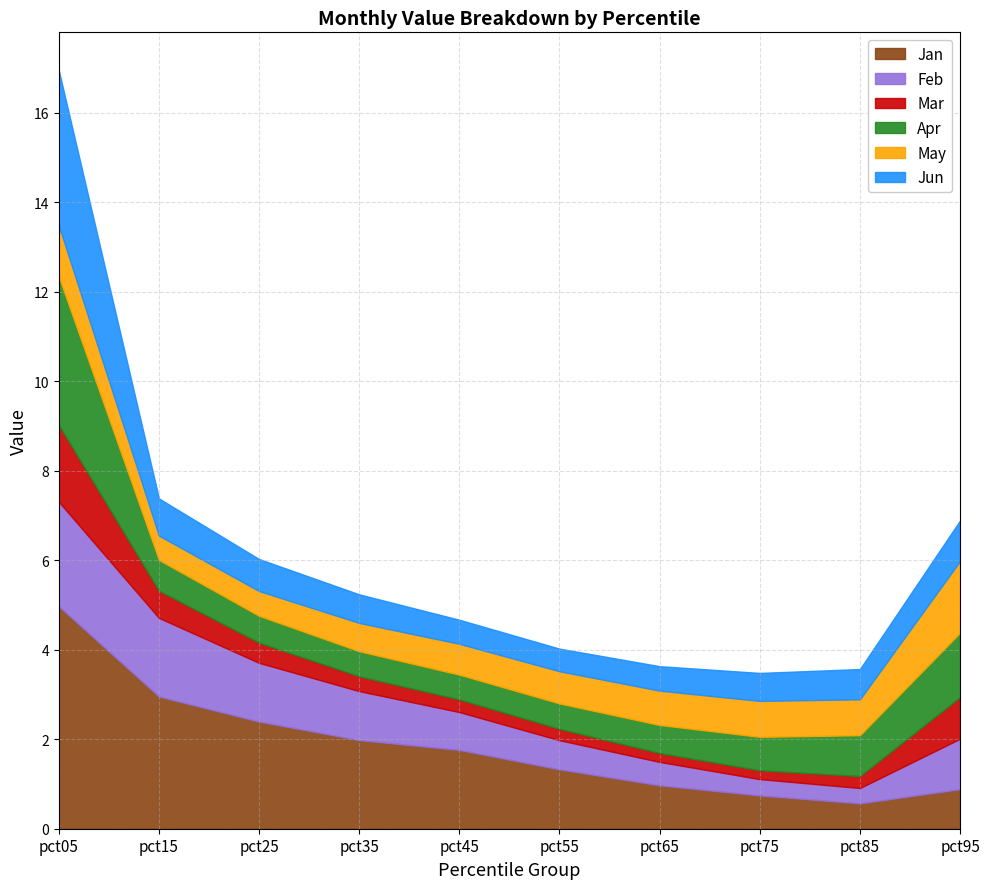

The value of Mar at pct55 is 0.3. True or false?

True